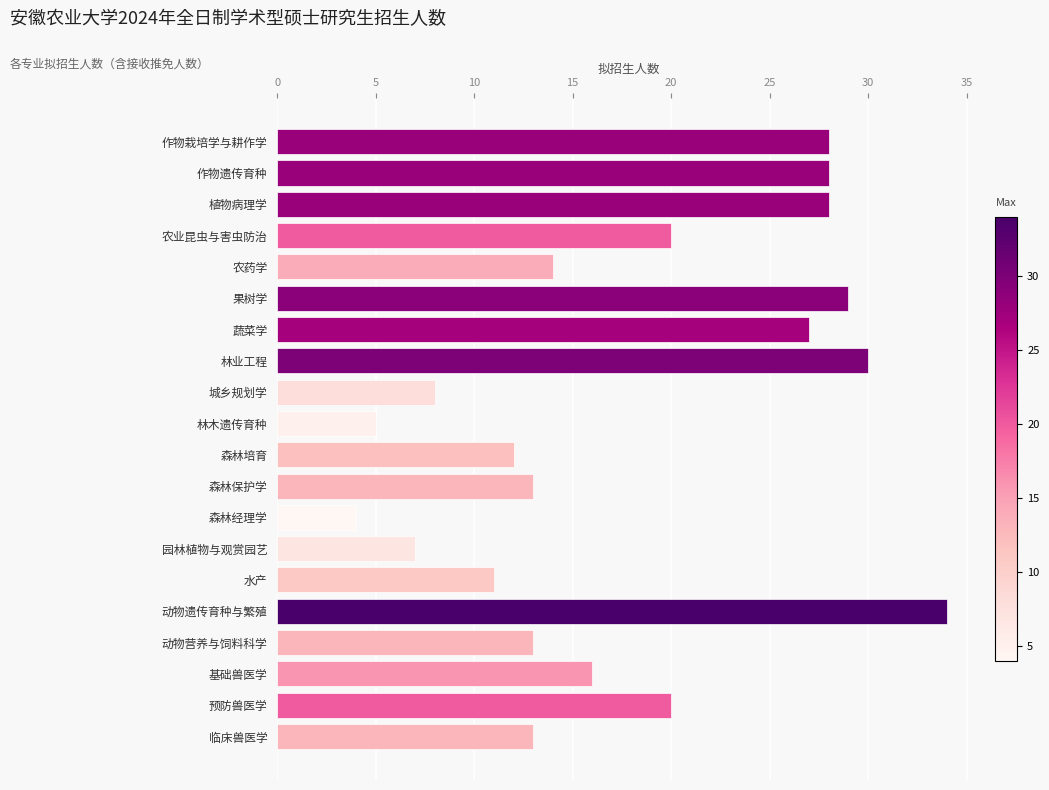

Are the bars grouped side by side (vs. stacked)?

No